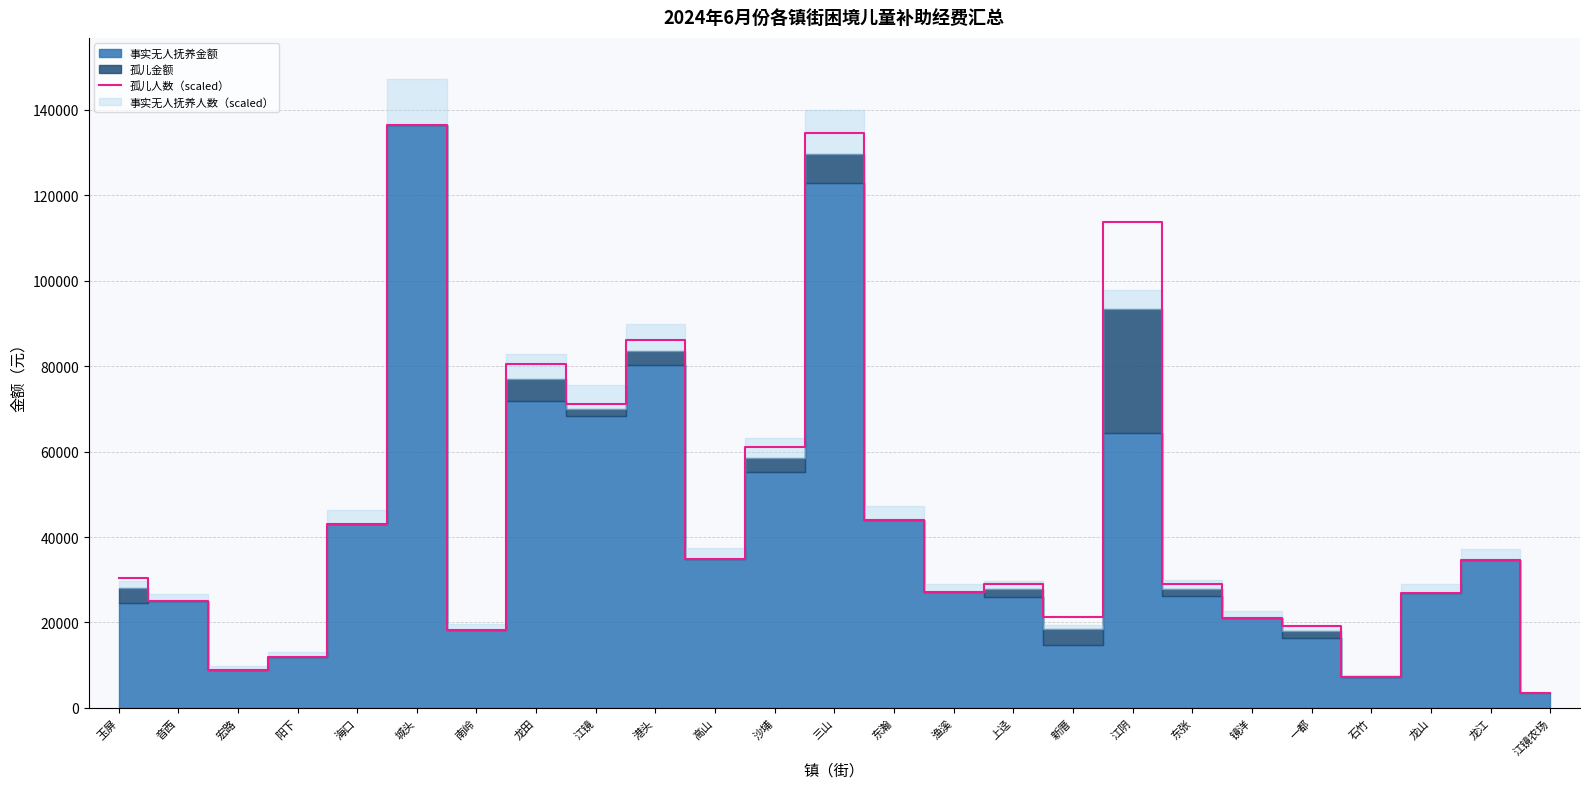

What is the highest value of the 孤儿人数（scaled） series?

136423.0